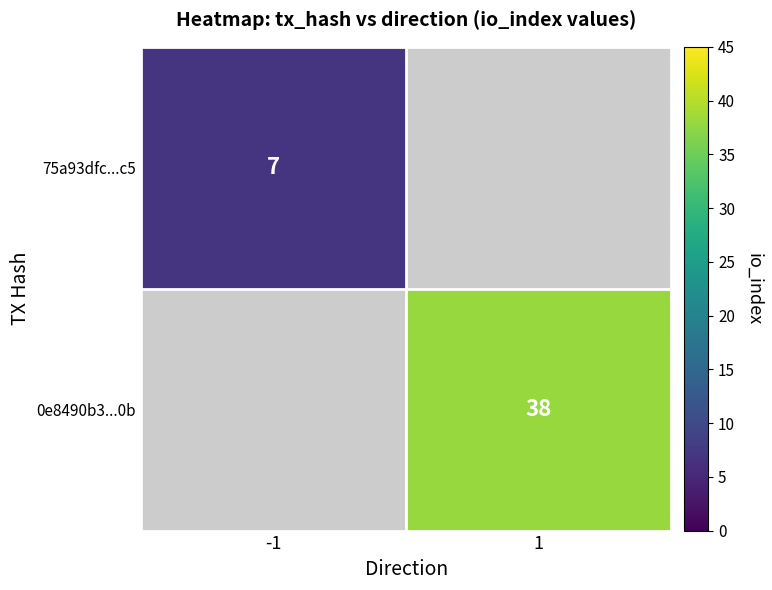

True or false: 75a93dfc...c5 has a value of 7 at -1.

True